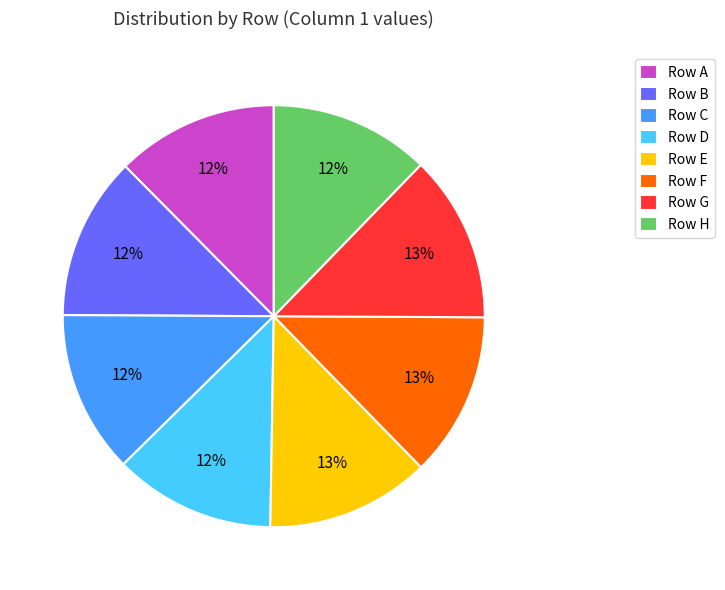

Is it true that Row E is 13% of the pie?

True